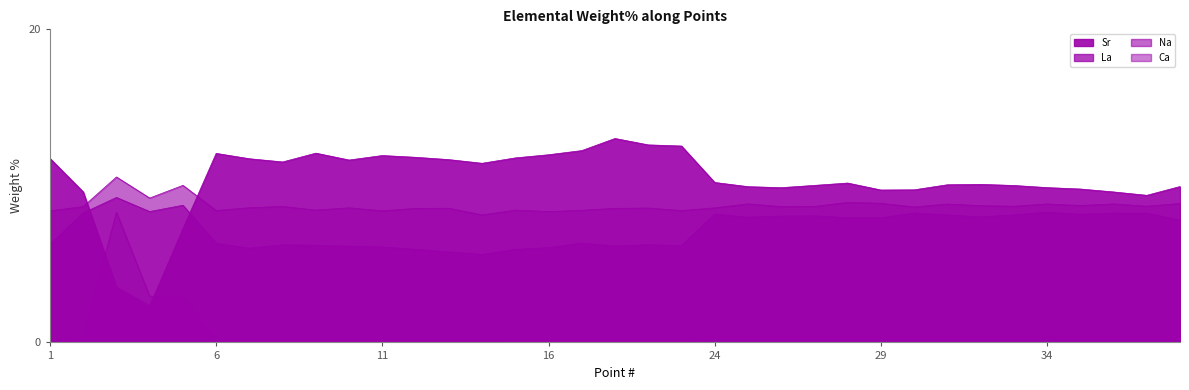

Is it true that Na equals 11.9 at 7?

False